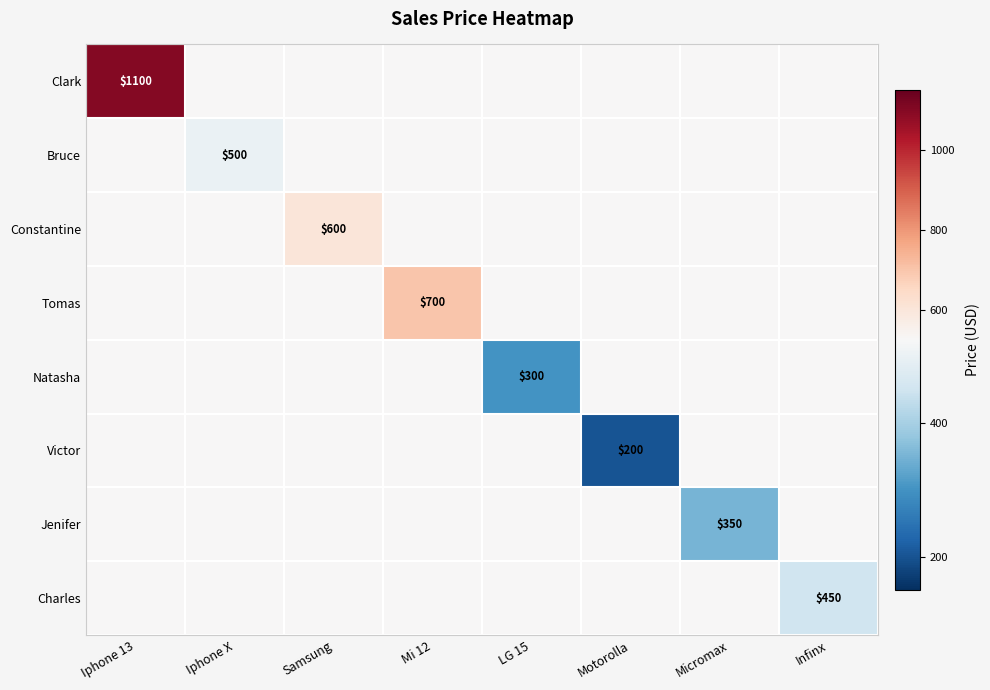

Which has a higher value, Mi 12 or Iphone X?

Mi 12